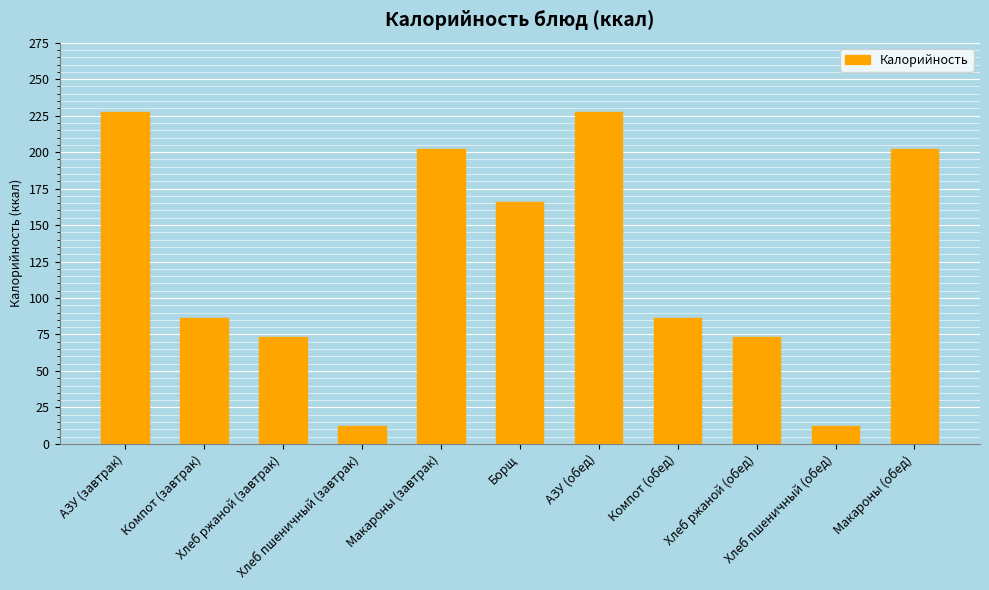

Reading left to right, extract all data points from this chart.

227.2	86.6	73.5	12.1	202.0	166.0	227.2	86.6	73.5	12.1	202.0